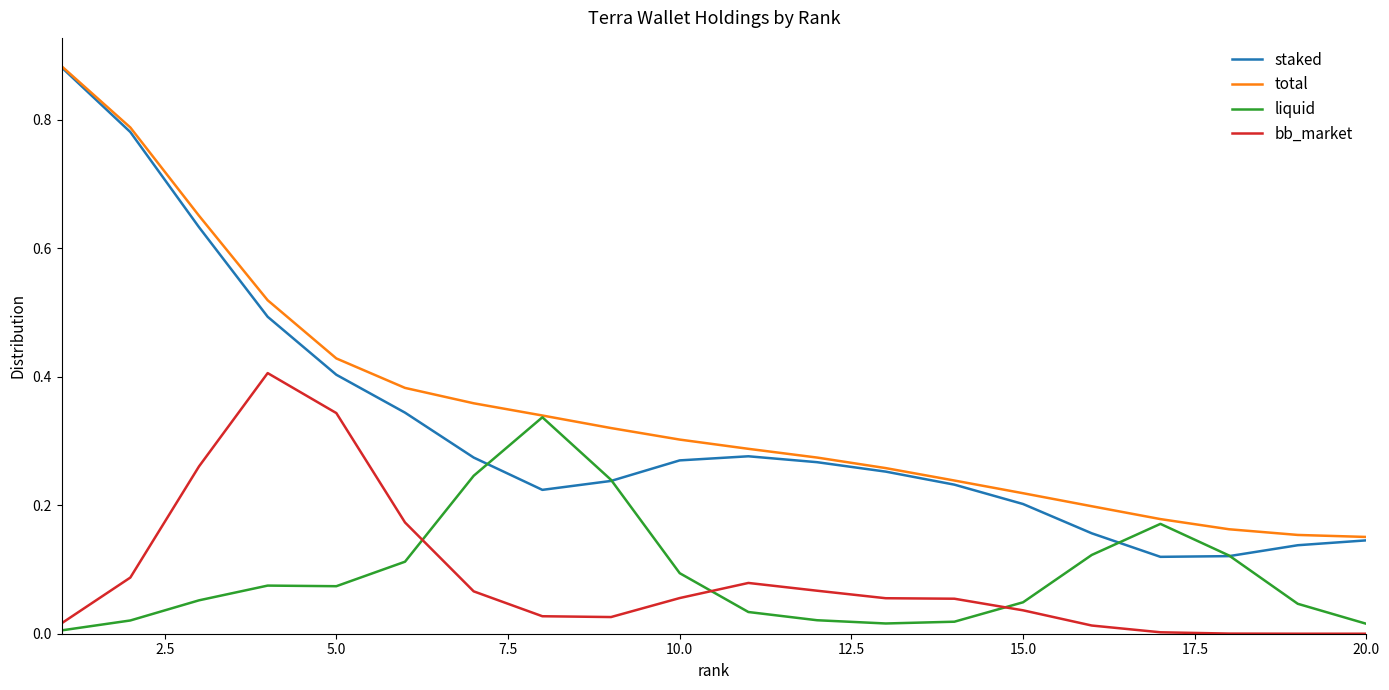

True or false: staked and bb_market cross at least once.

False